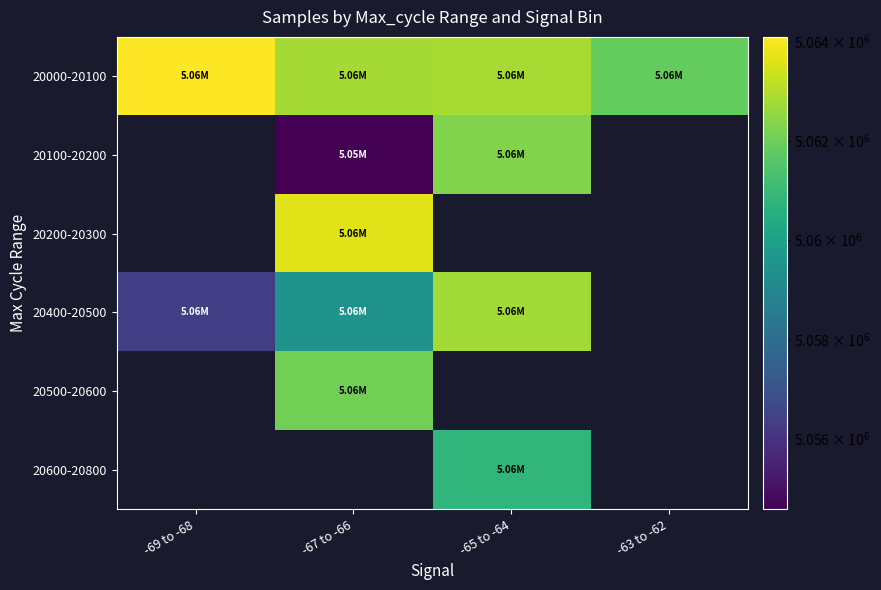

Reading left to right, list all the values displayed in this chart.

20000-20100: -69 to -68=5064094.0	-67 to -66=5062798.5	-65 to -64=5062846.7	-63 to -62=5061835.0
20100-20200: -69 to -68=0.0	-67 to -66=5054566.0	-65 to -64=5062269.0	-63 to -62=0.0
20200-20300: -69 to -68=0.0	-67 to -66=5063636.0	-65 to -64=0.0	-63 to -62=0.0
20400-20500: -69 to -68=5056346.0	-67 to -66=5059438.8	-65 to -64=5062768.0	-63 to -62=0.0
20500-20600: -69 to -68=0.0	-67 to -66=5062065.0	-65 to -64=0.0	-63 to -62=0.0
20600-20800: -69 to -68=0.0	-67 to -66=0.0	-65 to -64=5060823.0	-63 to -62=0.0